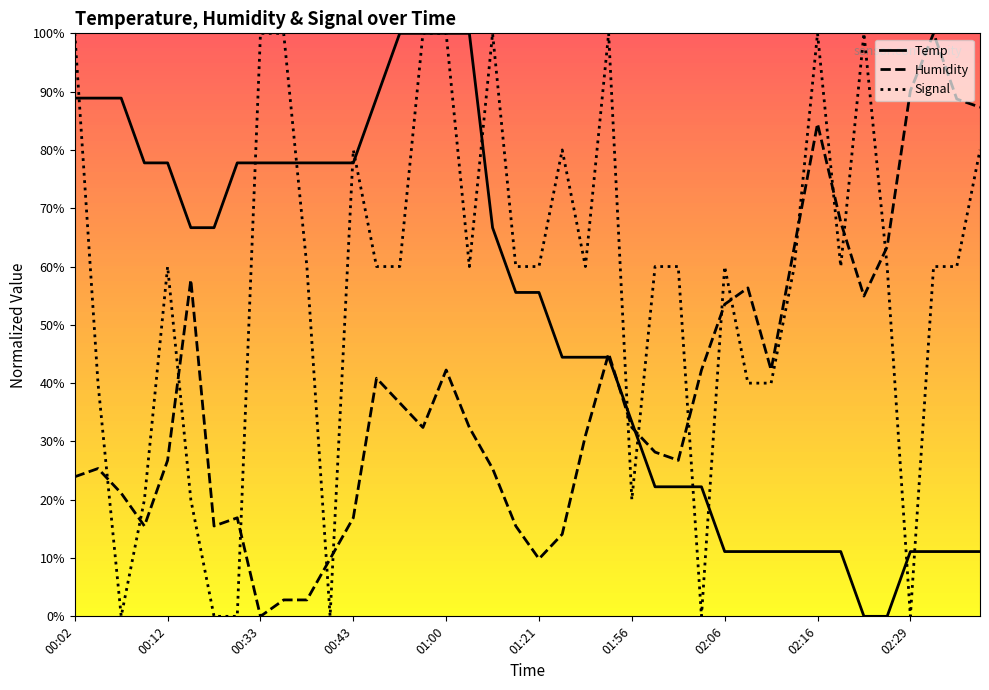

Rank the series by their average value, from lowest to highest.

Humidity, Temp, Signal